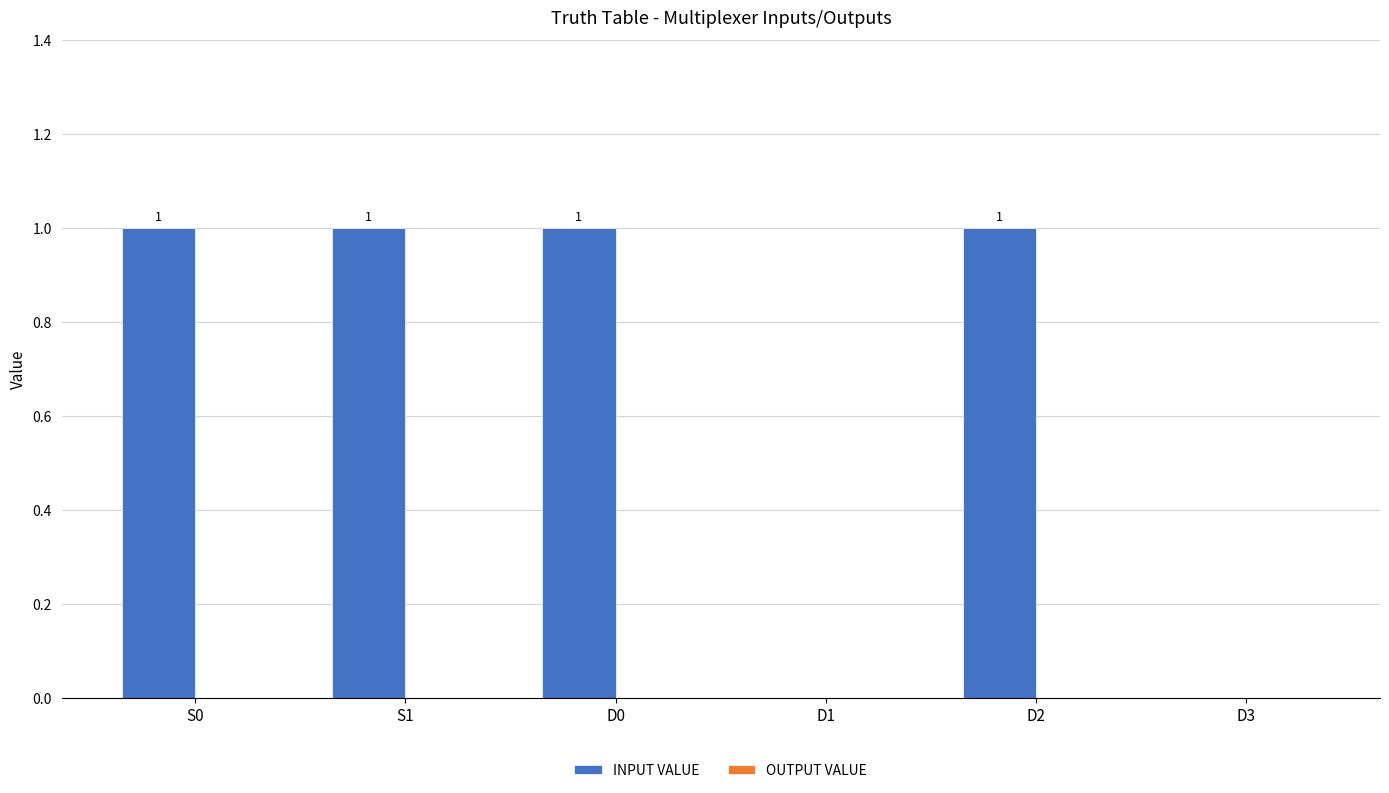

Does the chart contain stacked bars?

No